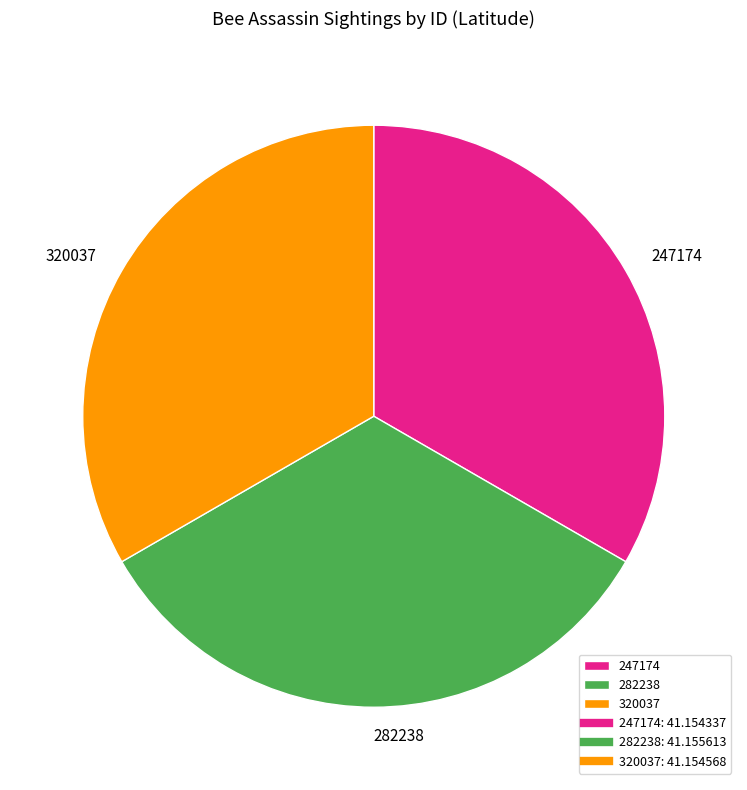

Is there any slice that represents more than half of the pie?

No